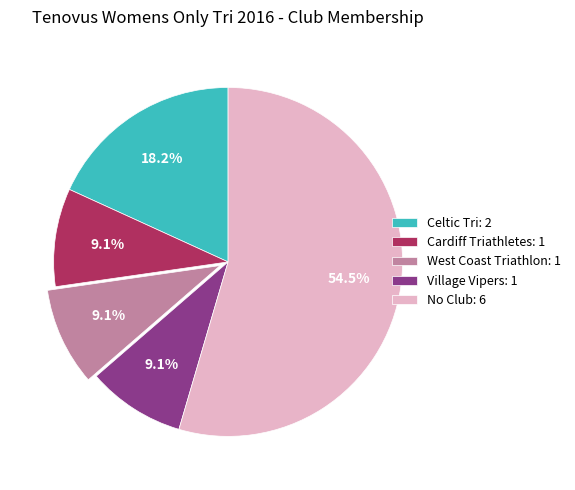

What is the ratio of the value at Celtic Tri: 2 to the value at Cardiff Triathletes: 1?

2.0